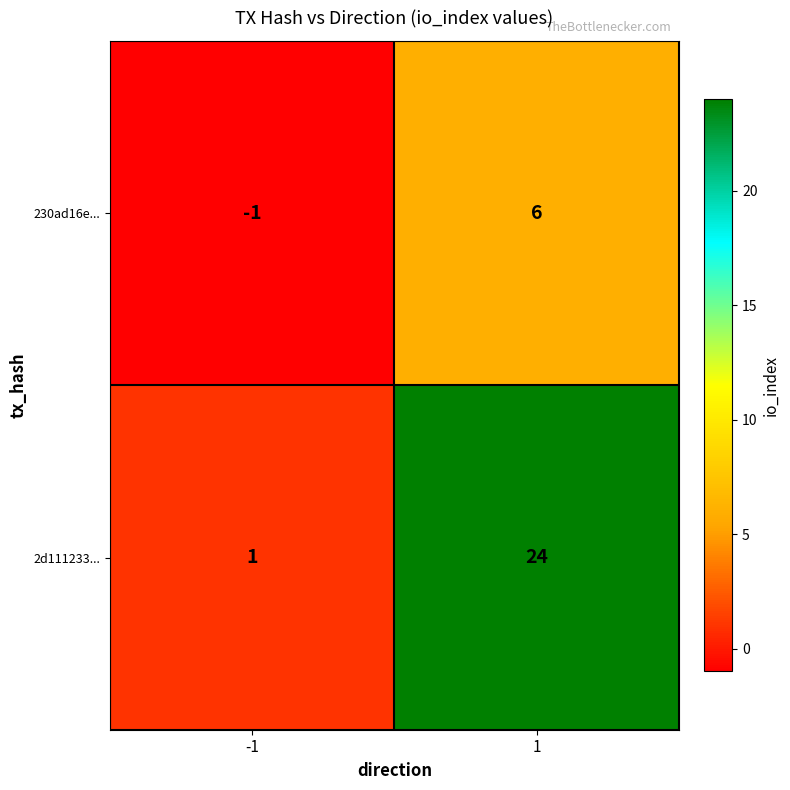

The 2d111233... series shows 2 at -1. True or false?

False